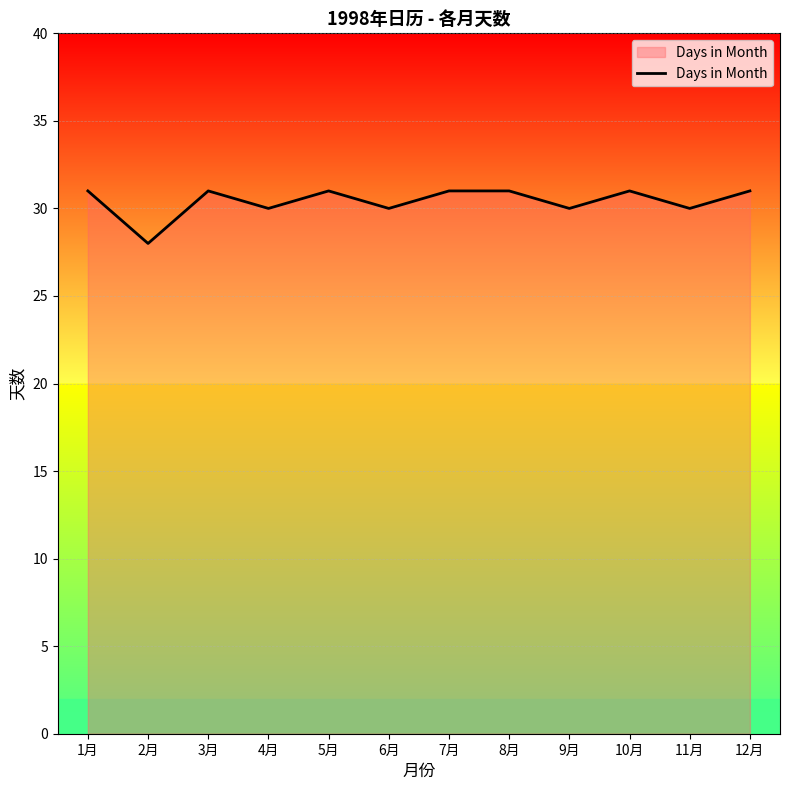

What is the approximate value at 1月?

31